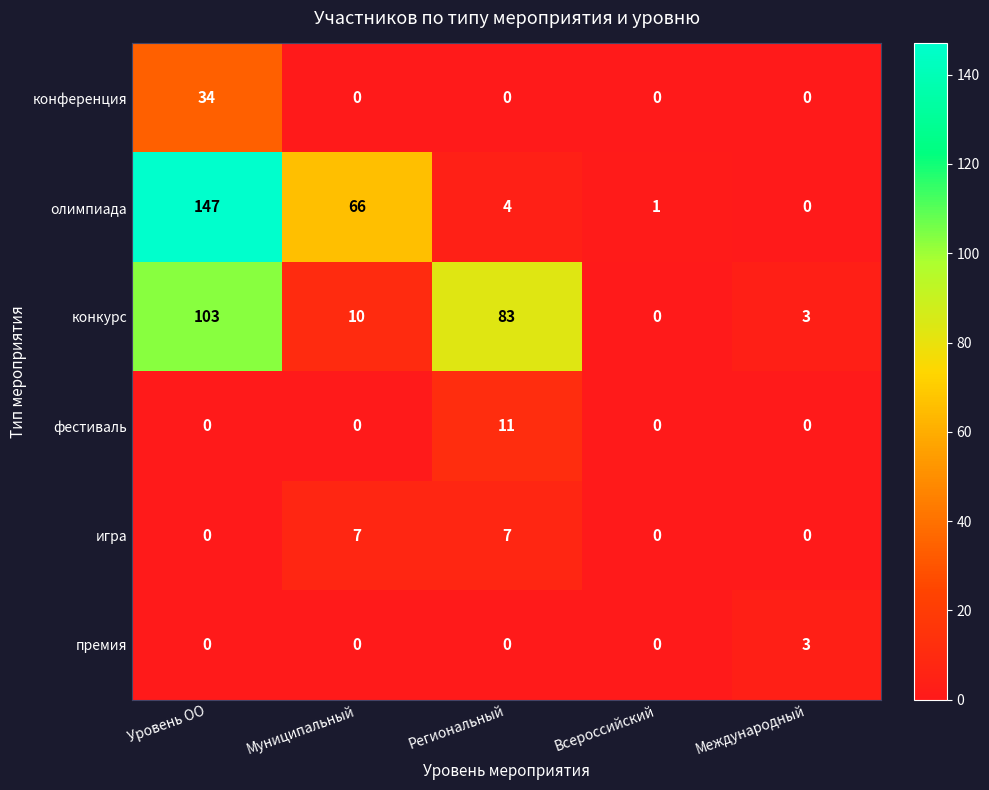

Which series has the widest spread of values?

олимпиада